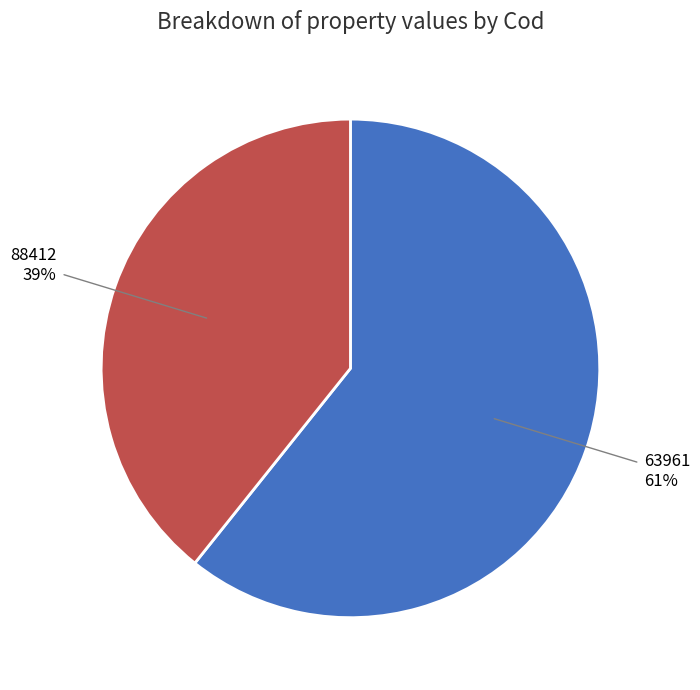

Do 88412 and 63961 together represent more than half of the pie?

Yes